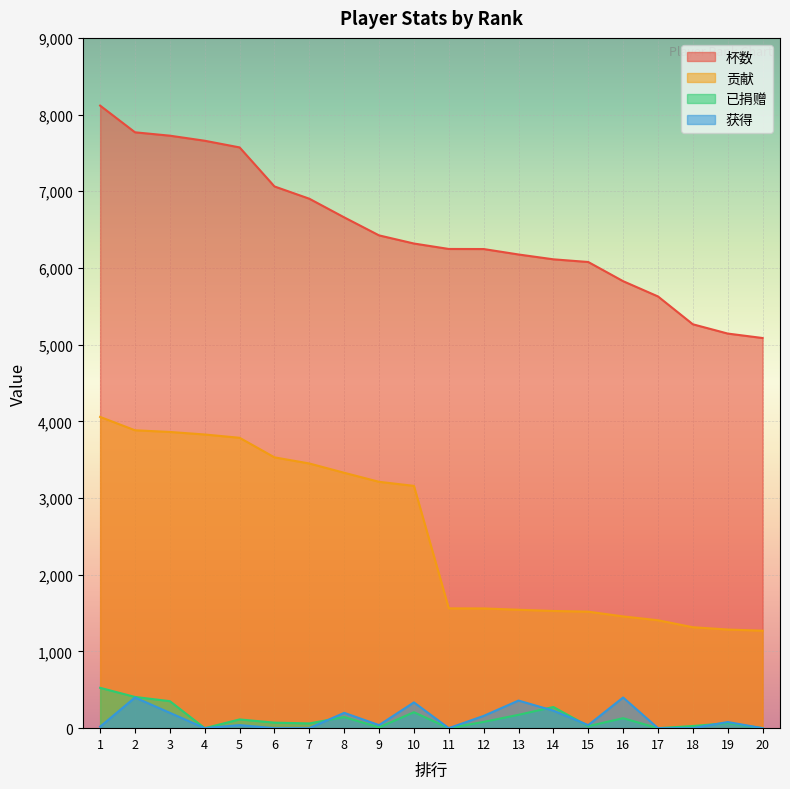

How many lines are shown in the chart?

4